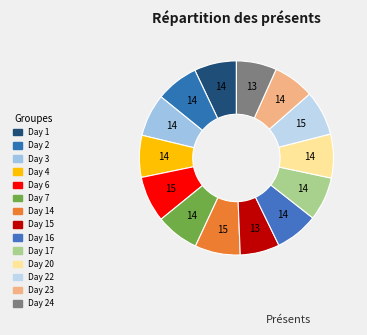

Which slice is the smallest?

Day 15